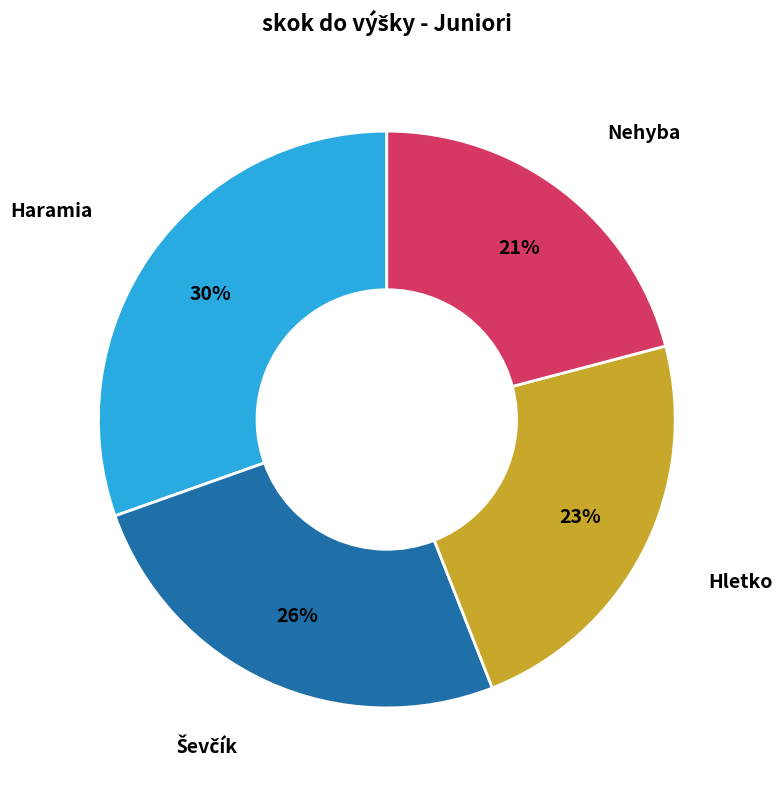

Does any single category account for the majority?

No